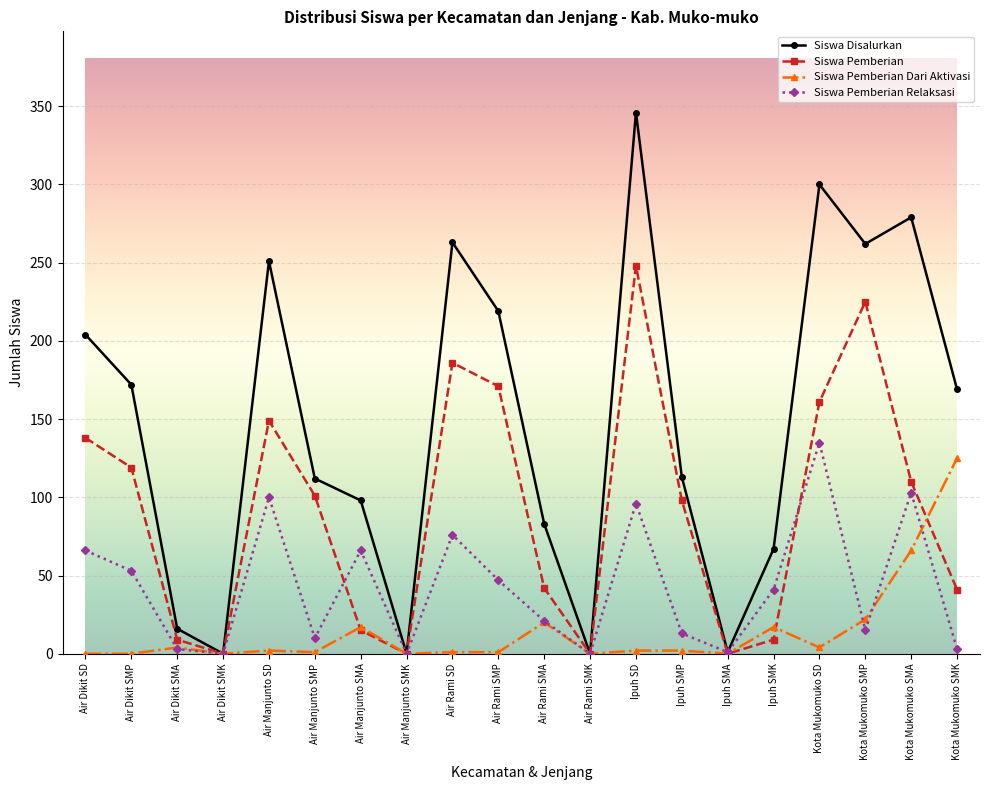

What is the total value across all series at Air Rami SD?

526